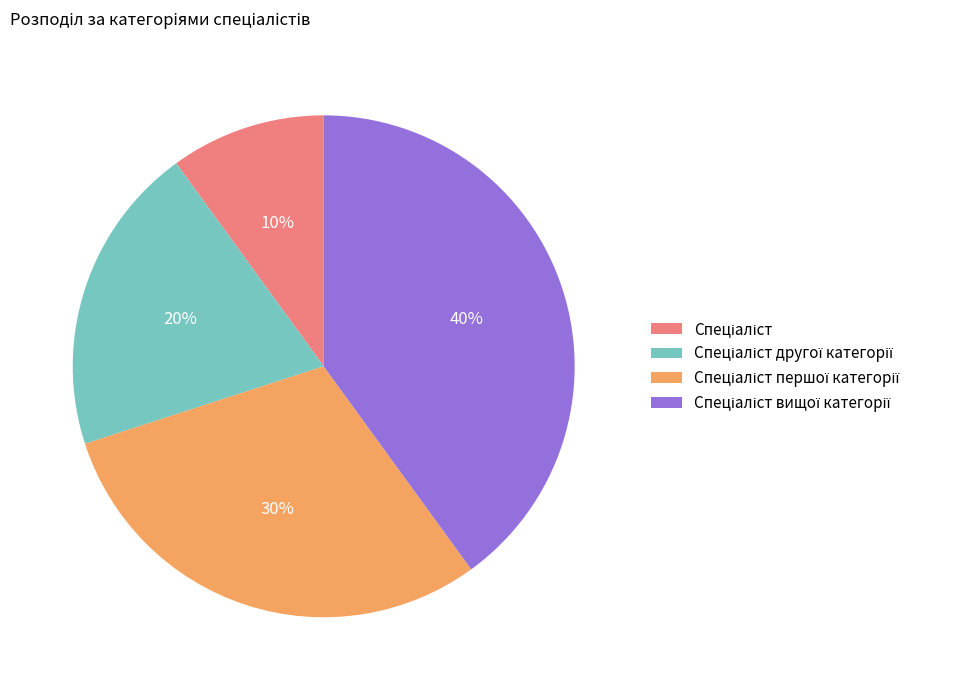

To the nearest percent, what is the difference between the largest and smallest slice percentages?

30%